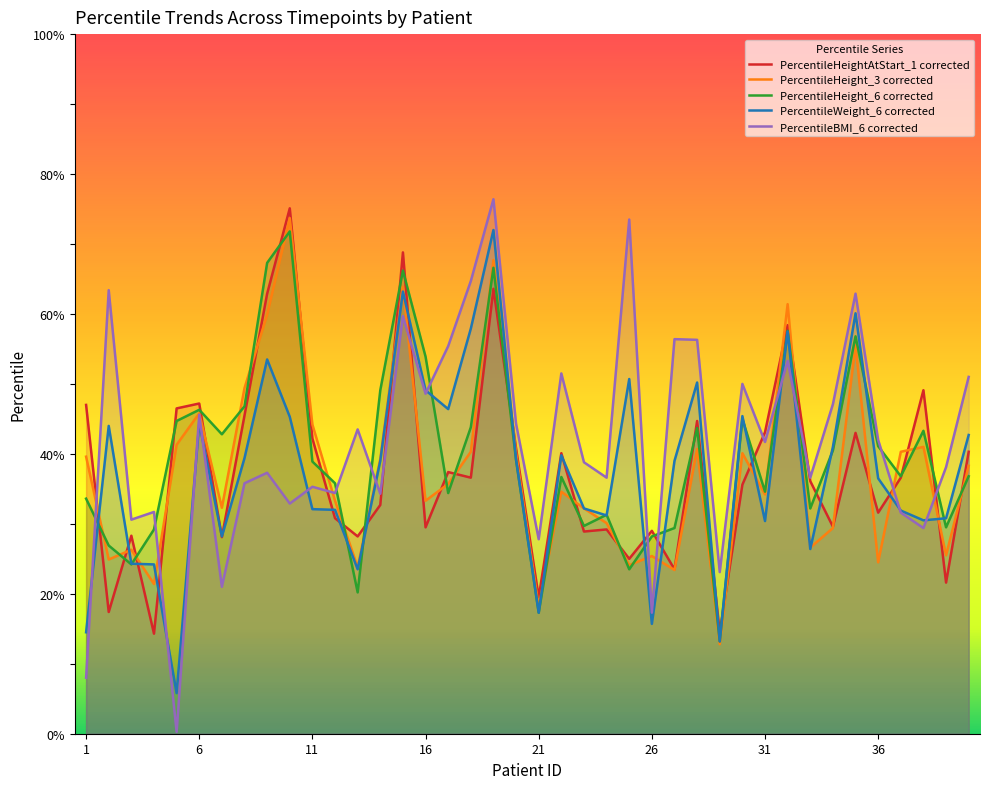

The PercentileHeightAtStart_1 corrected series shows 44.7 at 28. True or false?

True